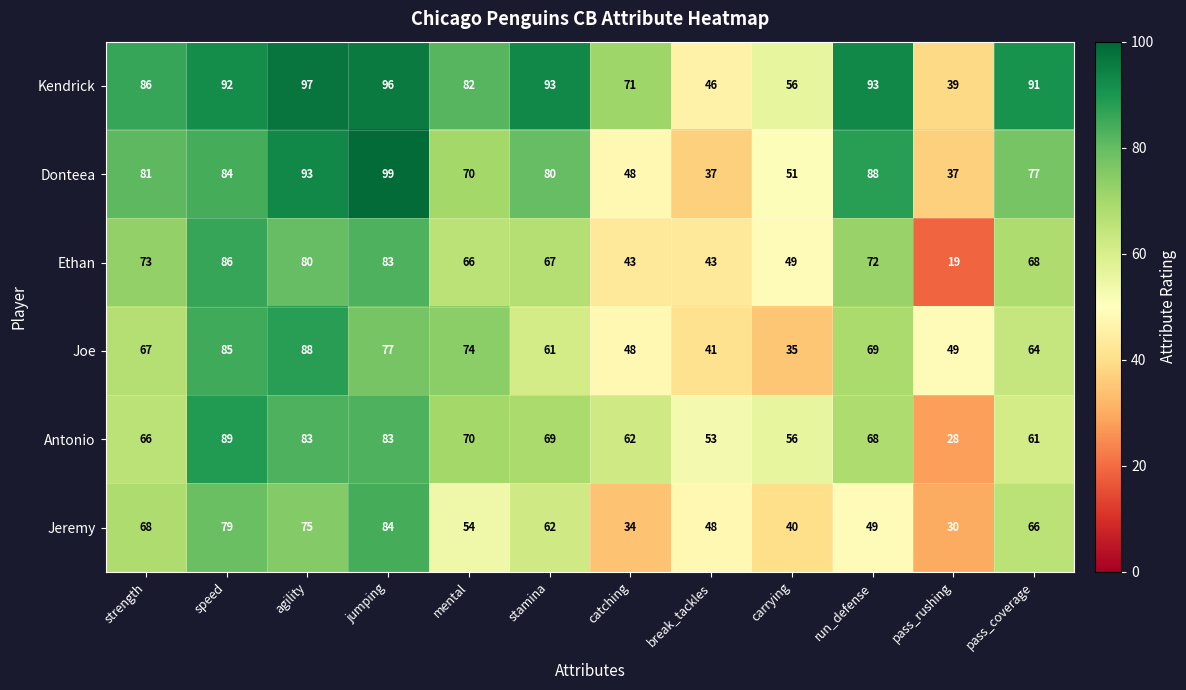

At which category is the sum across all series the highest?

jumping